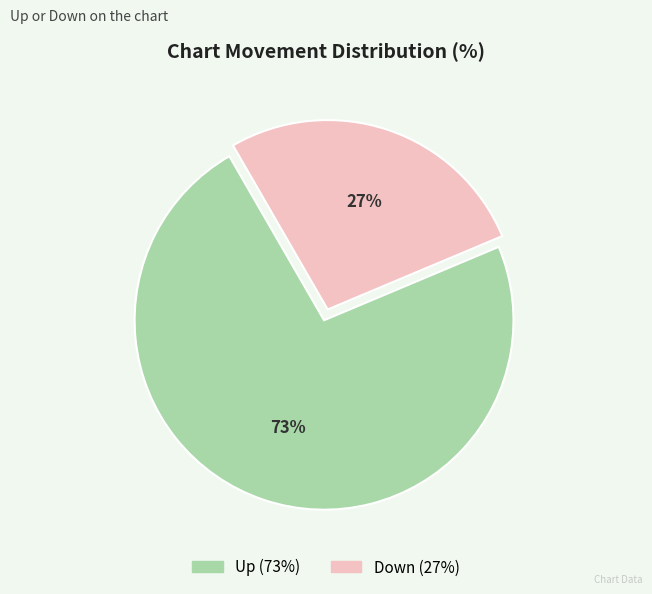

To the nearest percent, what is the difference between the largest and smallest slice percentages?

46%